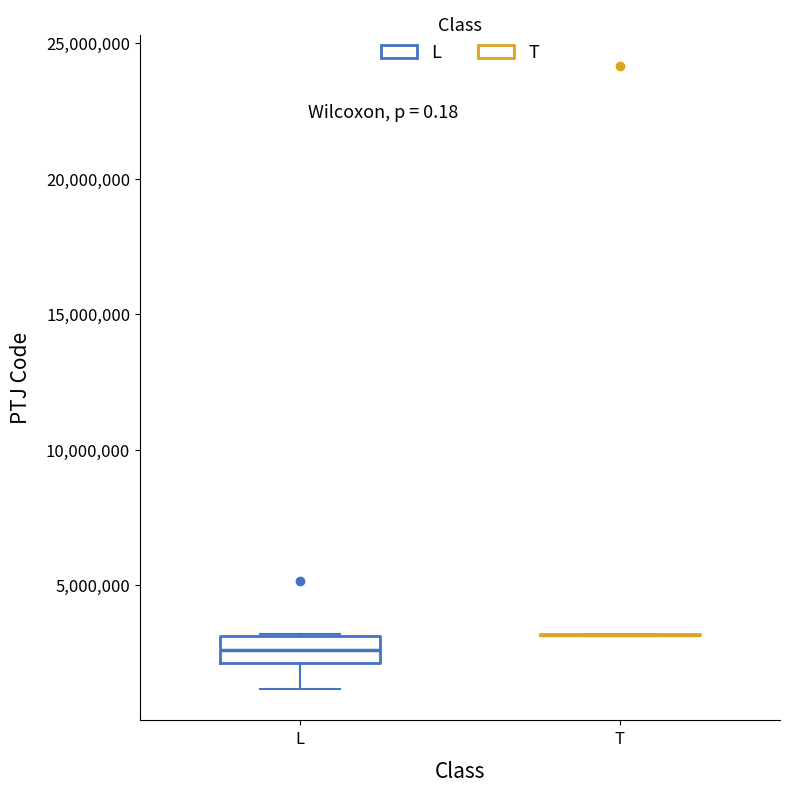

Reading left to right, transcribe this box plot: for each box, give where its median line is, the range the box spans, and where its two whiskers end, as read against the y-axis. The values are not printed on the chart, so give them approximately, as read against the axis.

L: median 2500000, box 2000000 to 3000000, whiskers 1000000 to 3000000
T: box collapsed to a line at 3000000, whiskers 3000000 to 3000000